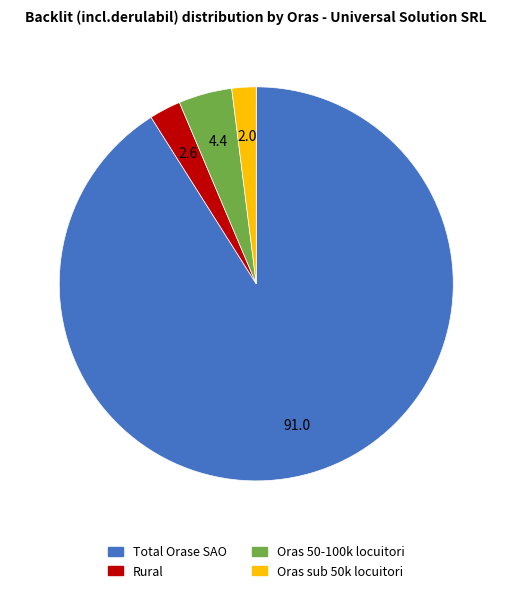

The Total Orase SAO slice represents 78% of the pie. True or false?

False